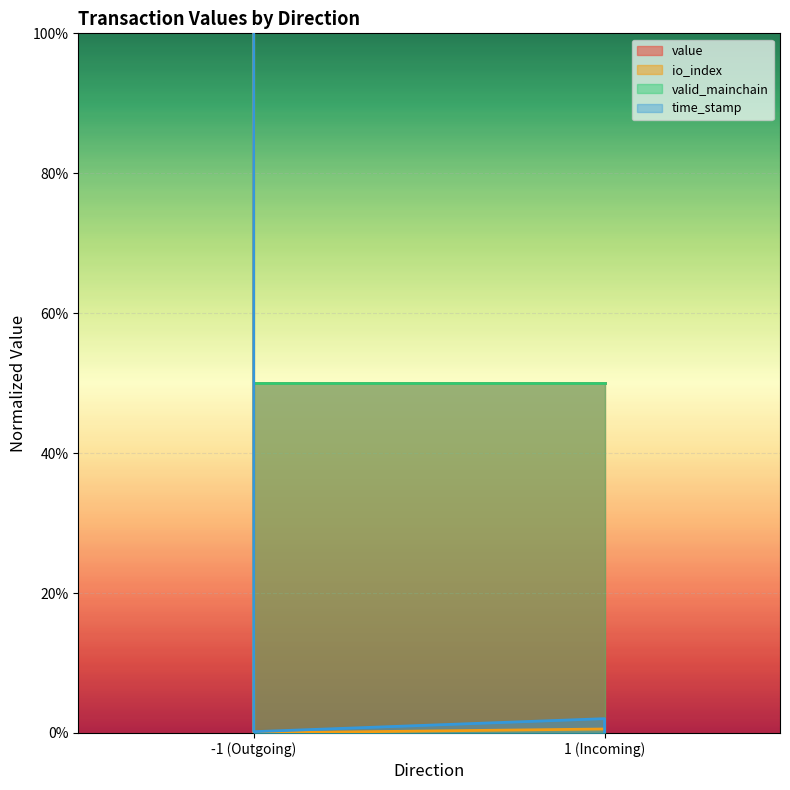

How many intersections are there between io_index and time_stamp?

1